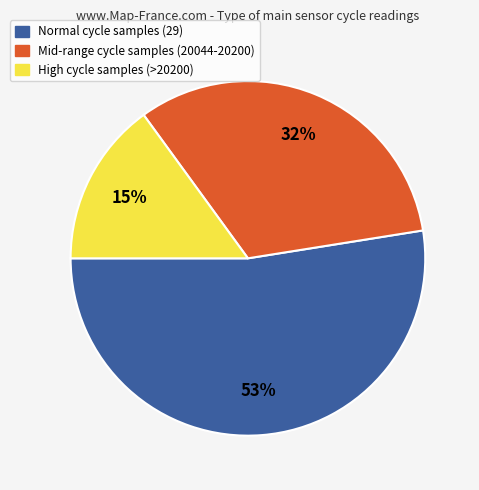

What is the ratio of the value at Normal cycle samples (29) to the value at High cycle samples (>20200)?

3.5